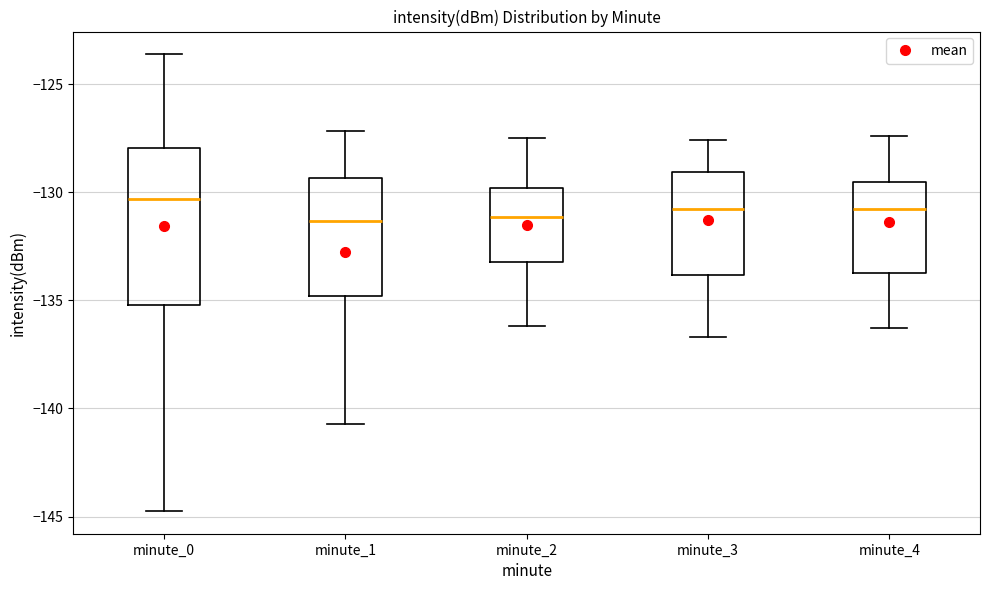

Reading left to right, transcribe this box plot: for each box, give where its median line is, the range the box spans, and where its two whiskers end, as read against the y-axis. The values are not printed on the chart, so give them approximately, as read against the axis.

minute_0: median -130.5, box -135.0 to -128.0, whiskers -144.5 to -123.5
minute_1: median -131.5, box -135.0 to -129.5, whiskers -140.5 to -127.0
minute_2: median -131.0, box -133.0 to -130.0, whiskers -136.0 to -127.5
minute_3: median -131.0, box -134.0 to -129.0, whiskers -136.5 to -127.5
minute_4: median -131.0, box -133.5 to -129.5, whiskers -136.5 to -127.5